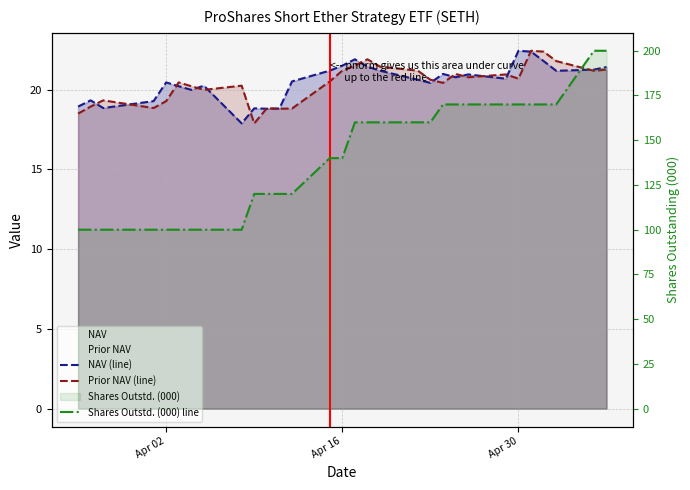

What is the maximum value shown in the chart?

200.0